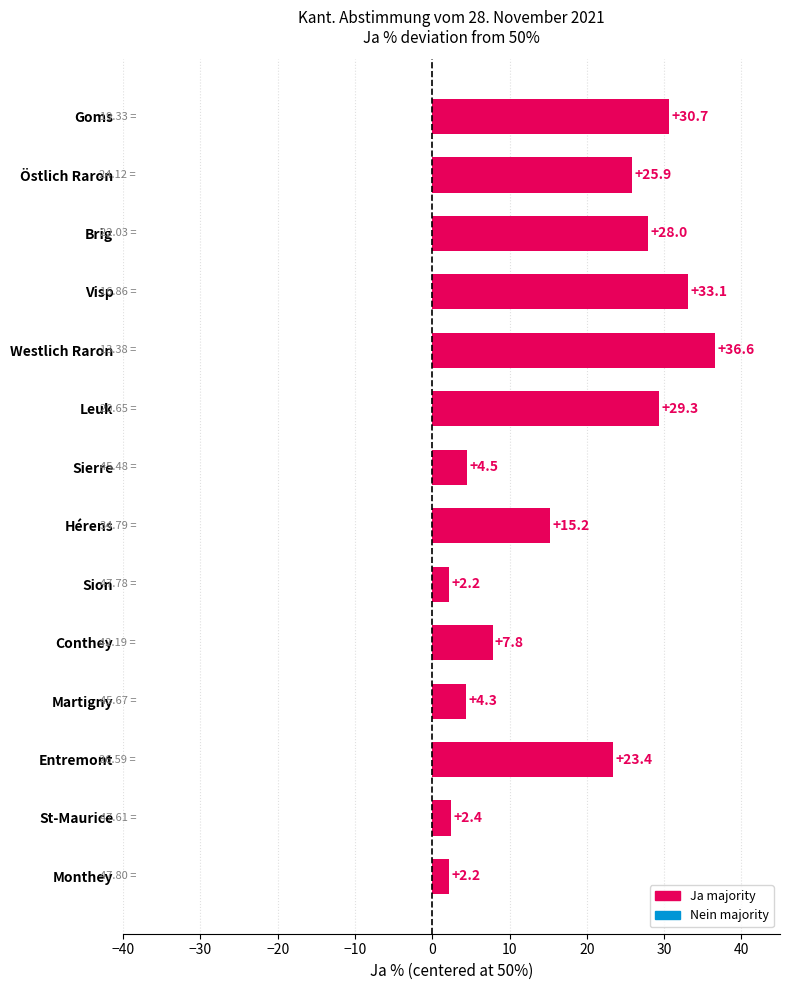

What is the label of the 13th bar from the bottom?

Östlich Raron